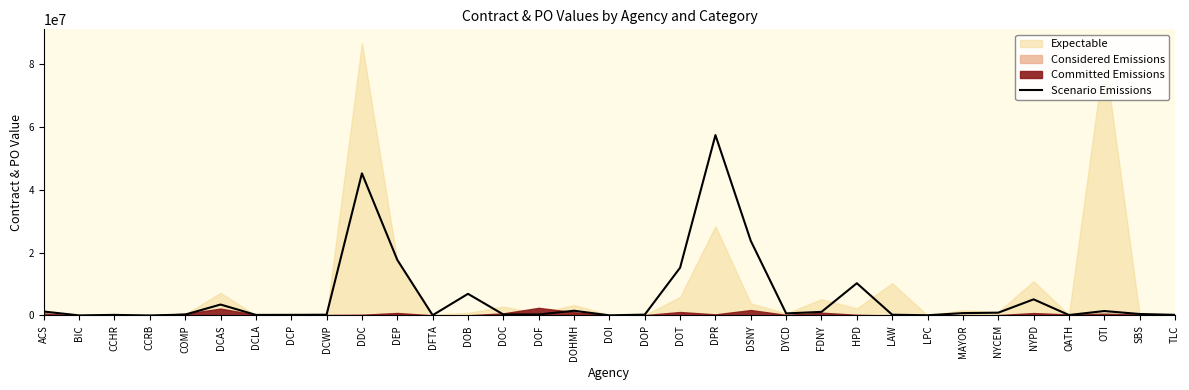

Is it true that the value at DEP is 12329163.8?

False